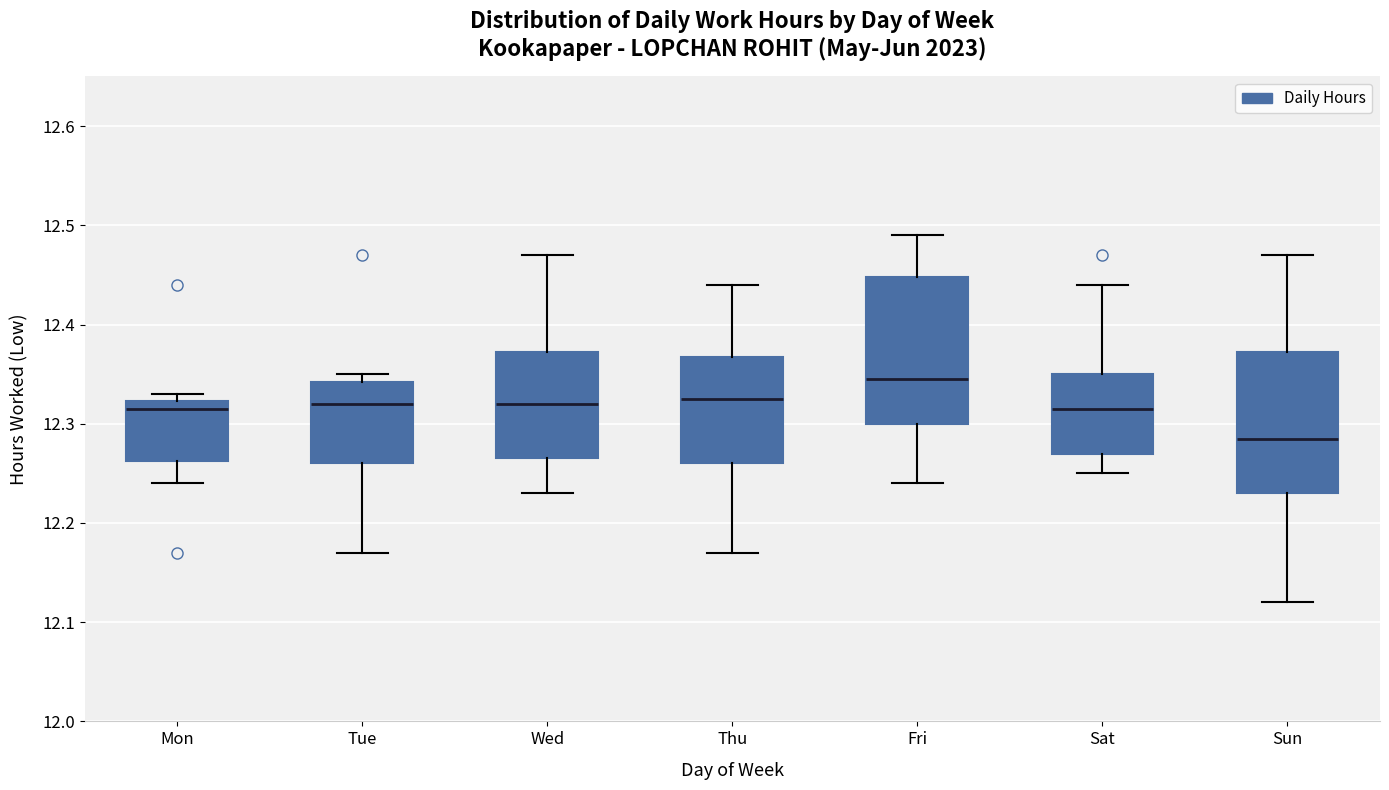

Where does the lower whisker of the box for Mon end on the y-axis? The values are not printed on the chart, so give them approximately, as read against the axis.

12.24